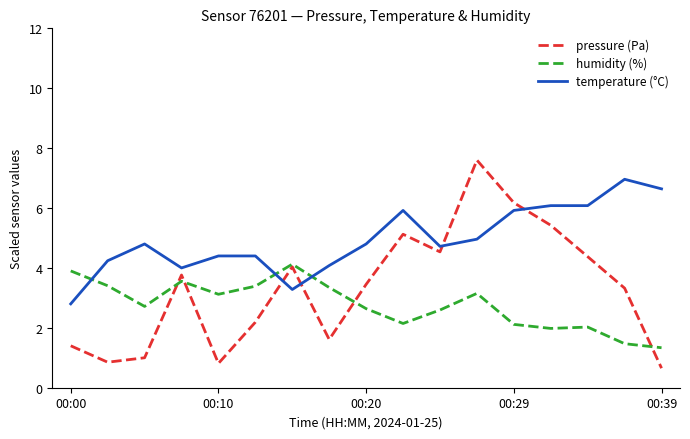

How many intersections are there between temperature (°C) and humidity (%)?

3